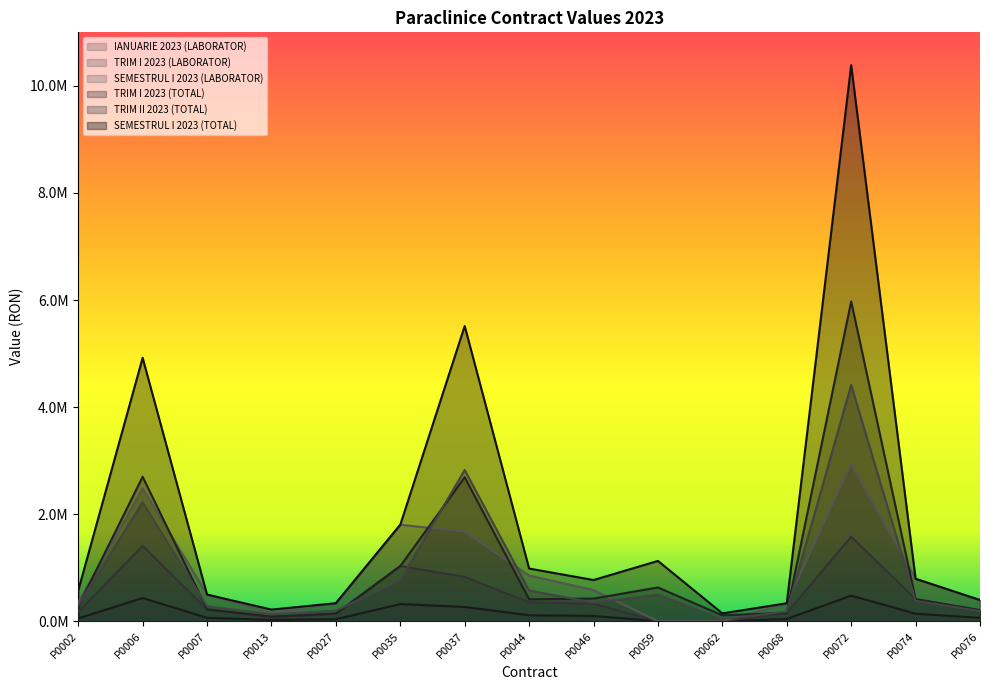

List the series in order of their peak value, highest first.

SEMESTRUL I 2023 (TOTAL), TRIM I 2023 (TOTAL), TRIM II 2023 (TOTAL), SEMESTRUL I 2023 (LABORATOR), TRIM I 2023 (LABORATOR), IANUARIE 2023 (LABORATOR)